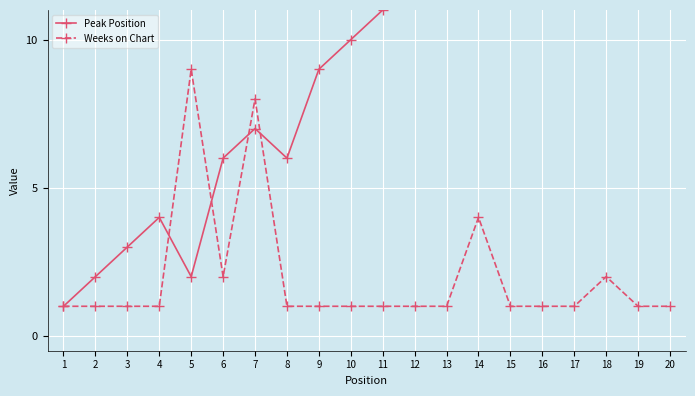

True or false: Peak Position and Weeks on Chart intersect in this chart.

True